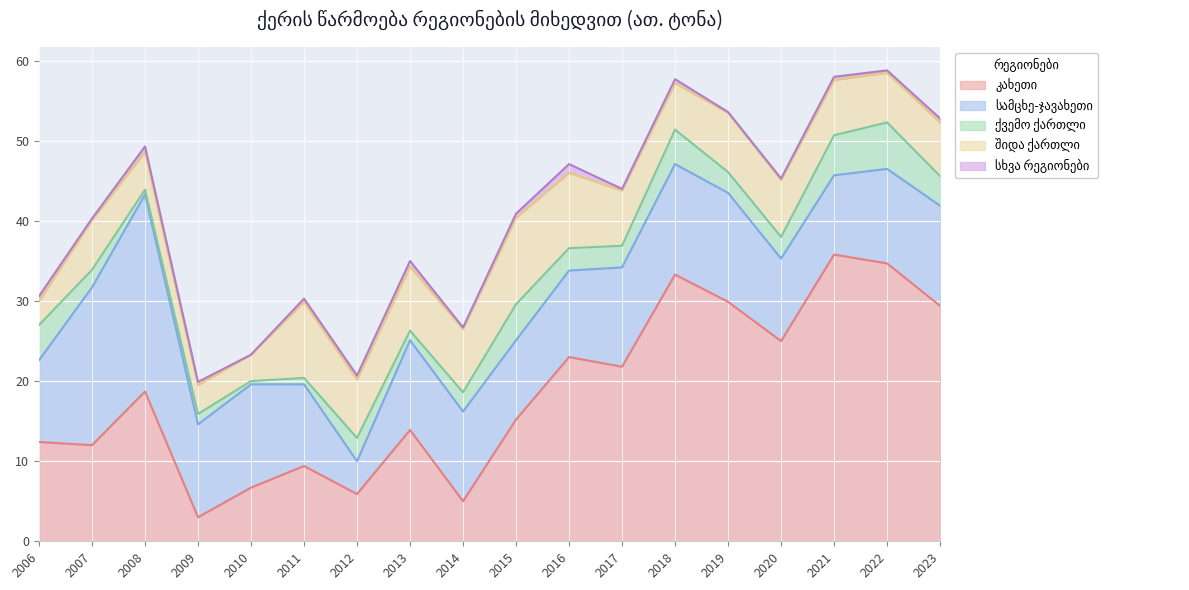

Rank the series at 2012 from highest to lowest value.

შიდა ქართლი, კახეთი, სამცხე-ჯავახეთი, ქვემო ქართლი, სხვა რეგიონები